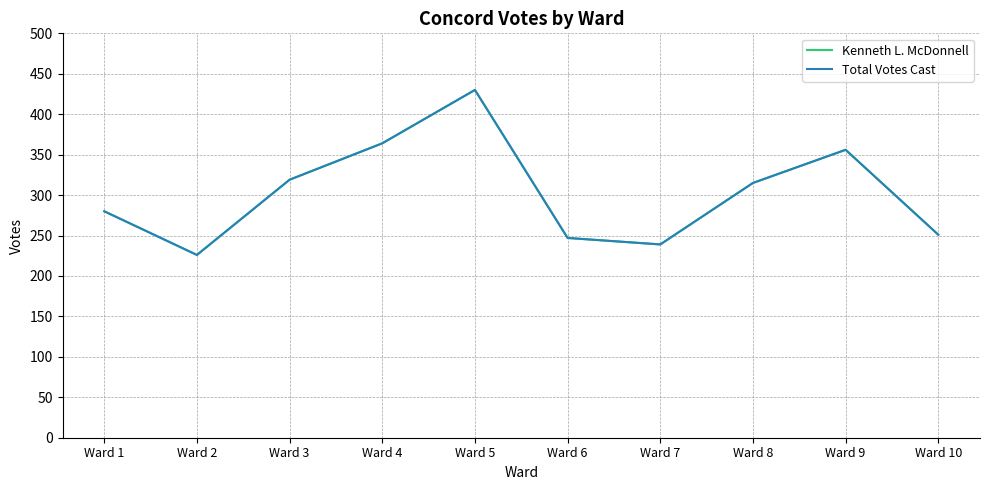

Does the chart have visible grid lines?

Yes